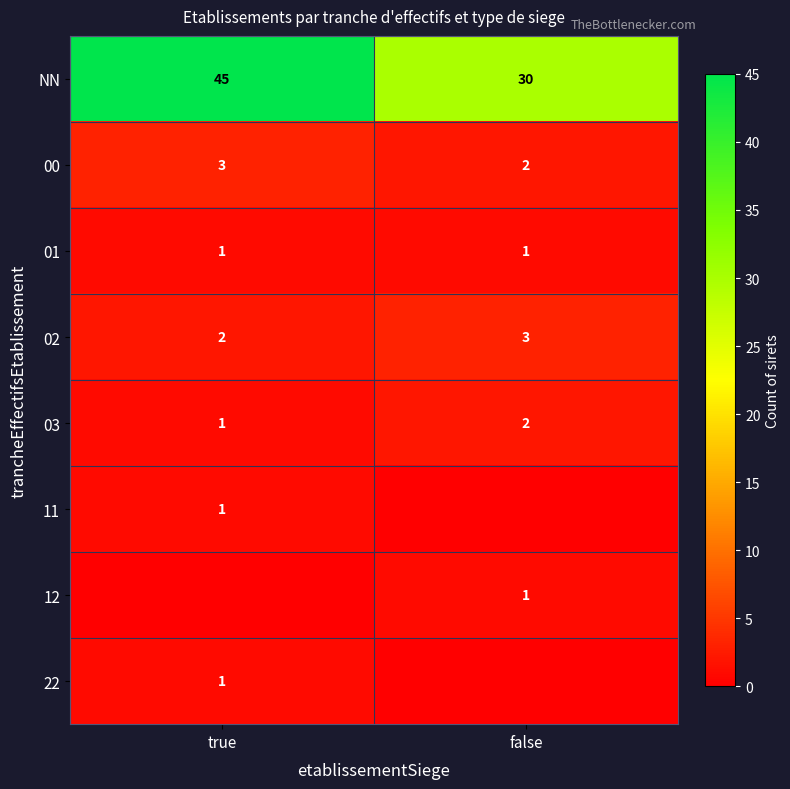

True or false: NN has a value of 13 at true.

False